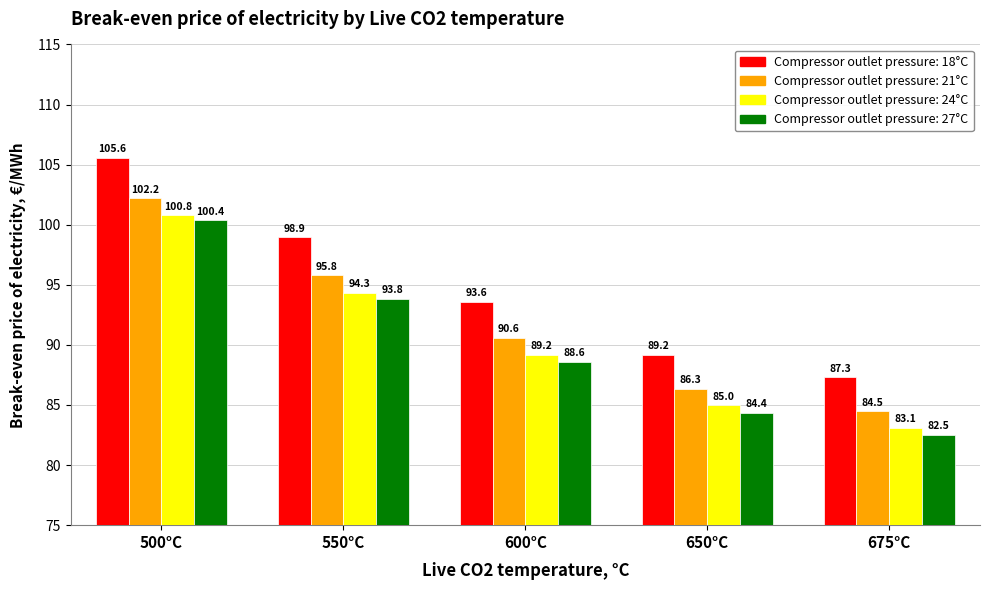

What position from the left is 650°C?

4